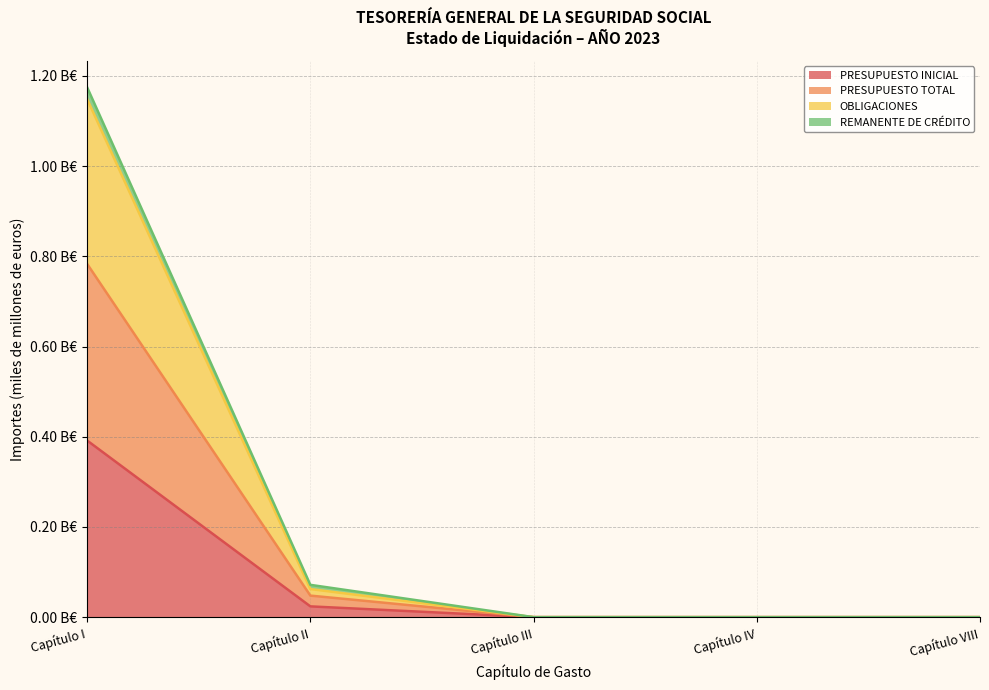

Does the chart have visible grid lines?

Yes